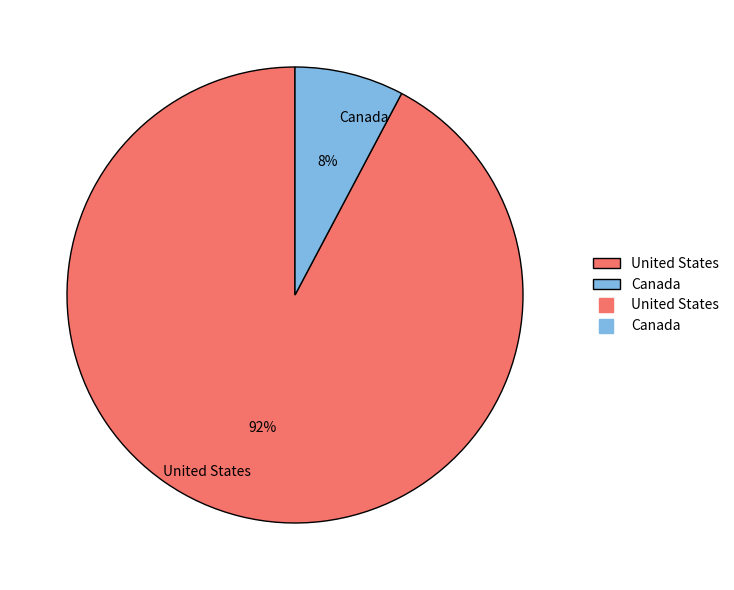

To the nearest percent, what portion does Canada represent?

8%